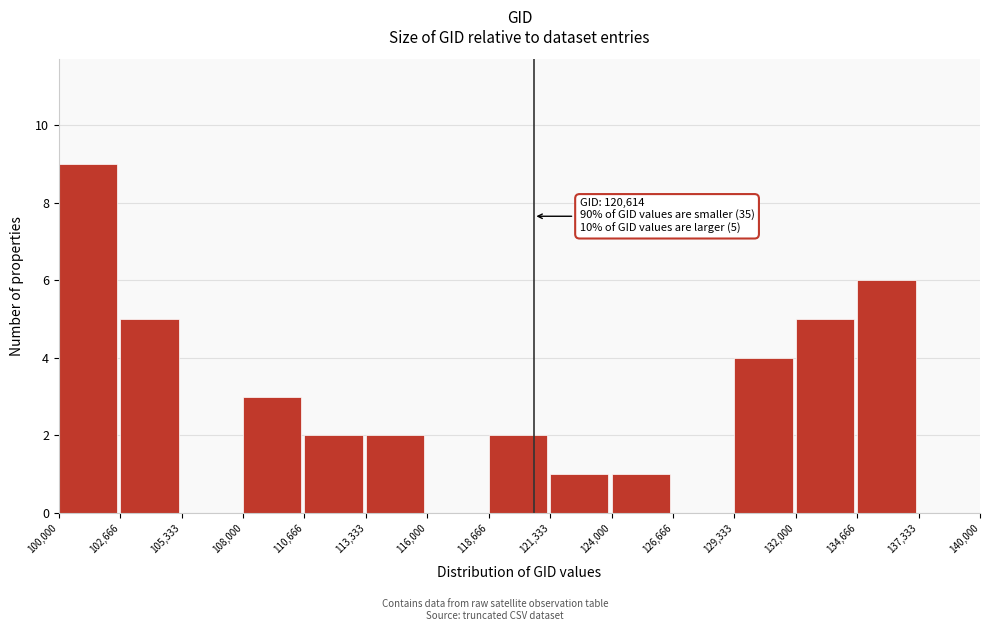

Which range on the x-axis has the tallest bar?

100,000 to 102,666